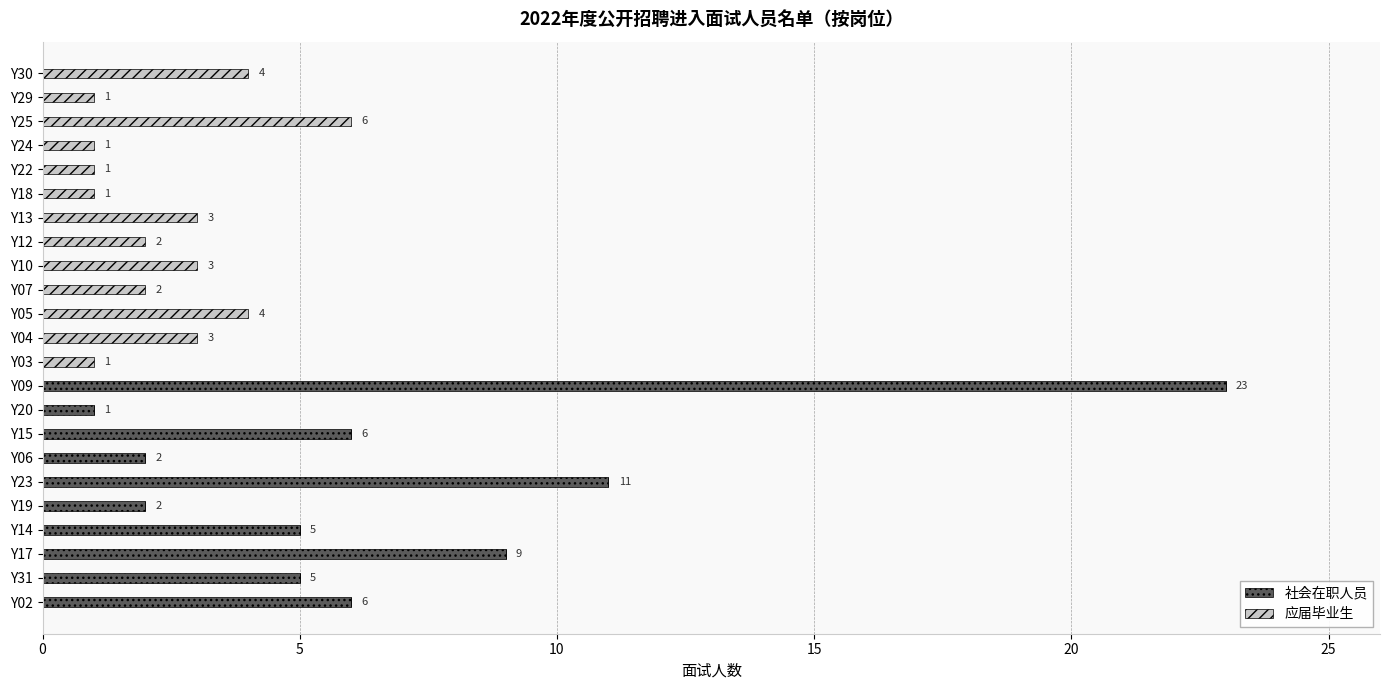

Is it true that 社会在职人员 equals 0 at Y03?

True